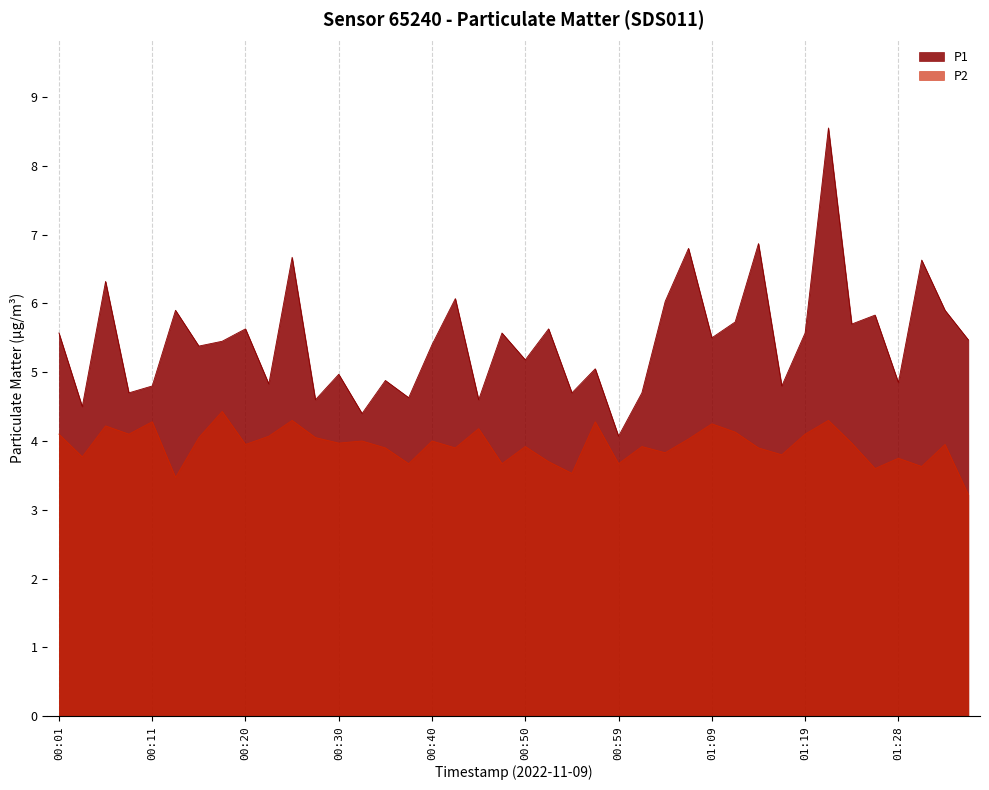

The value of P2 at 00:40 is 5.5. True or false?

False